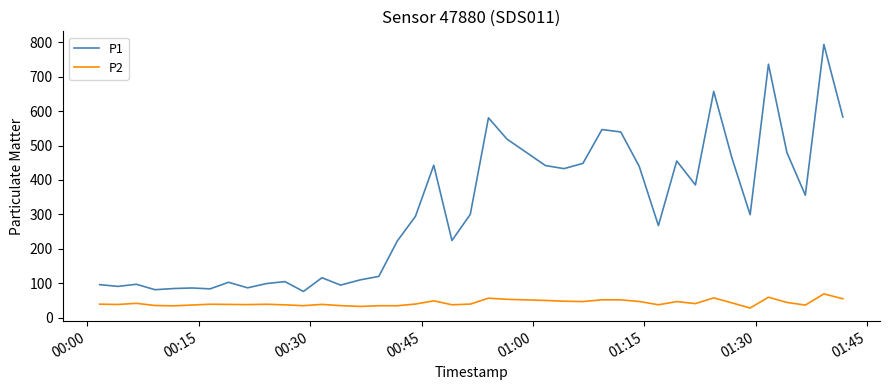

What is the minimum value for P2?

27.7